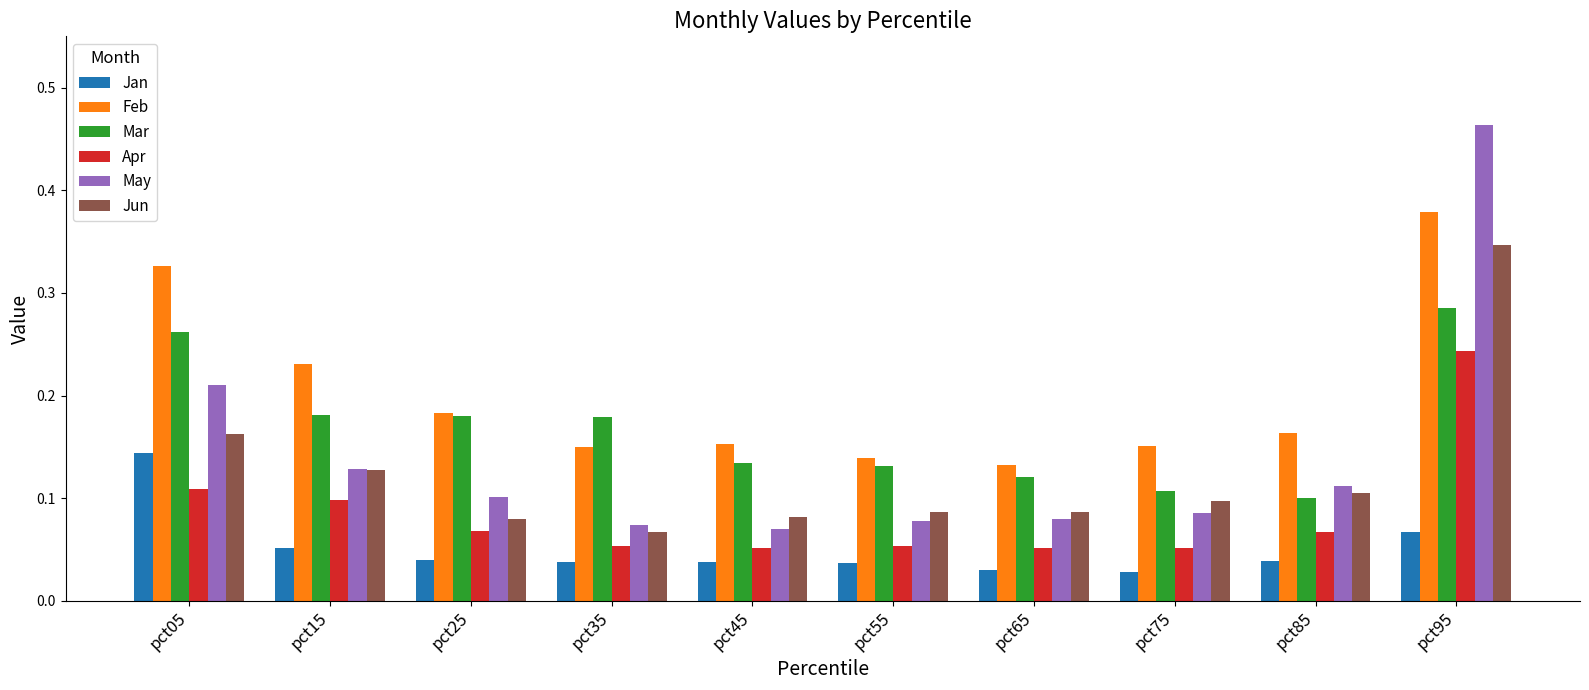

The Feb series shows 0.1 at pct65. True or false?

True